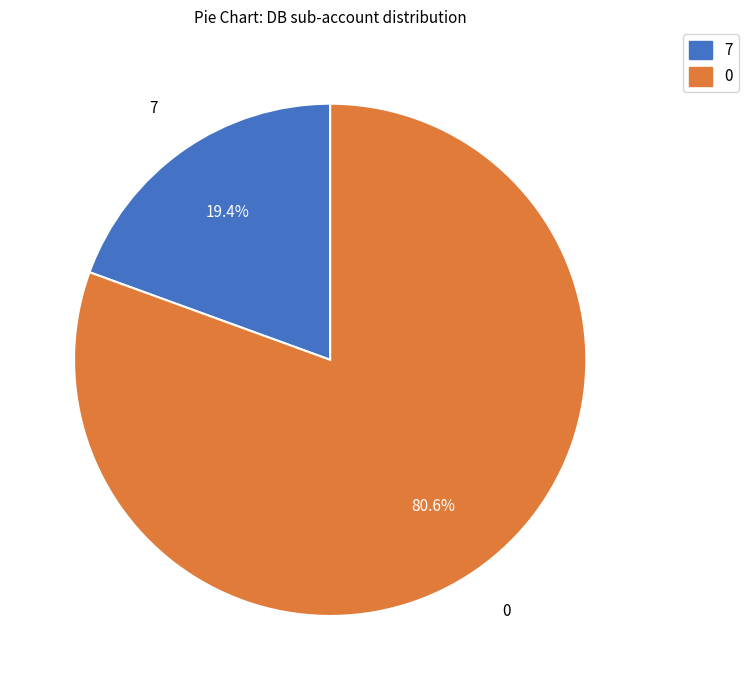

Which slice is the smallest?

7